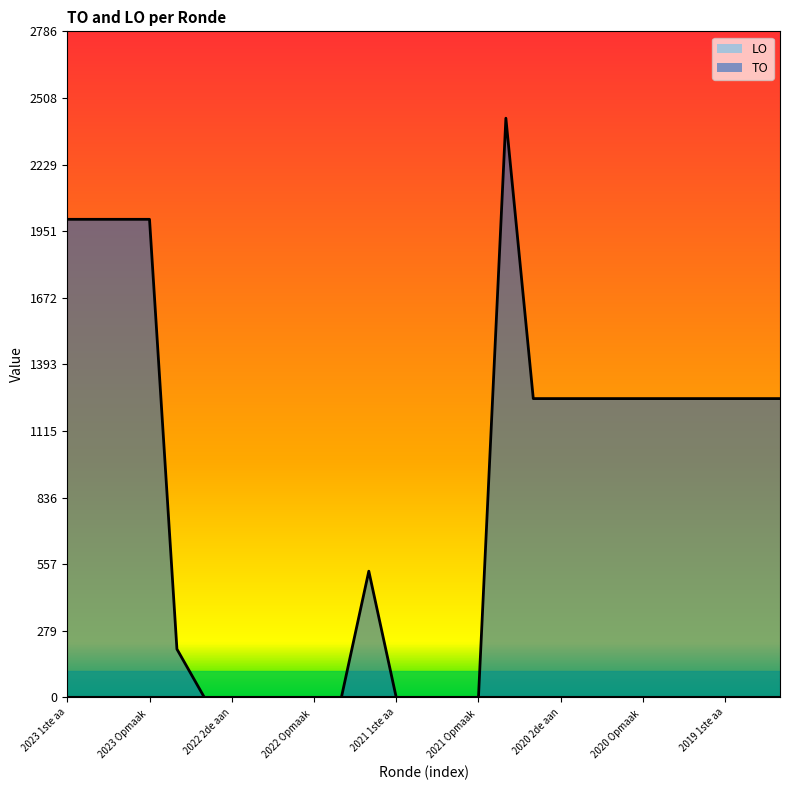

What is the greatest value displayed?

2423